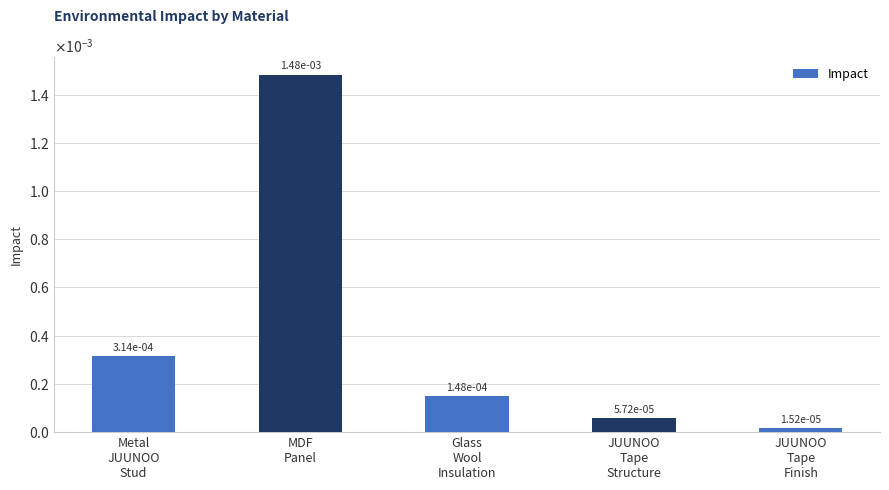

True or false: the data shows 0.0 at JUUNOO
Tape
Structure.

False